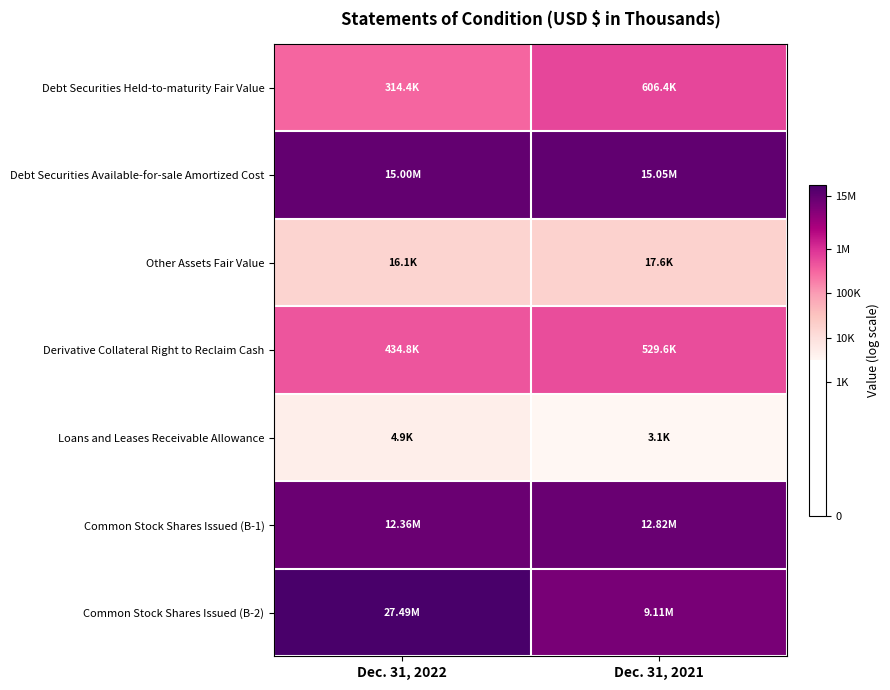

At which category is the sum across all series the highest?

Dec. 31, 2022